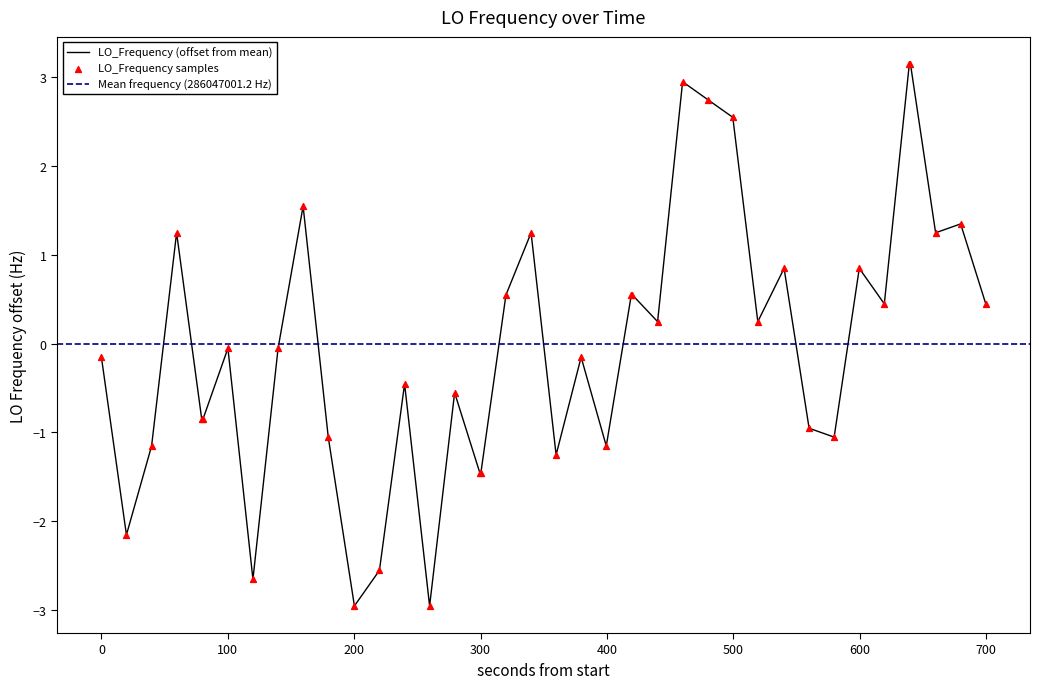

What is the highest value of the LO_Frequency (offset from mean) series?

3.1